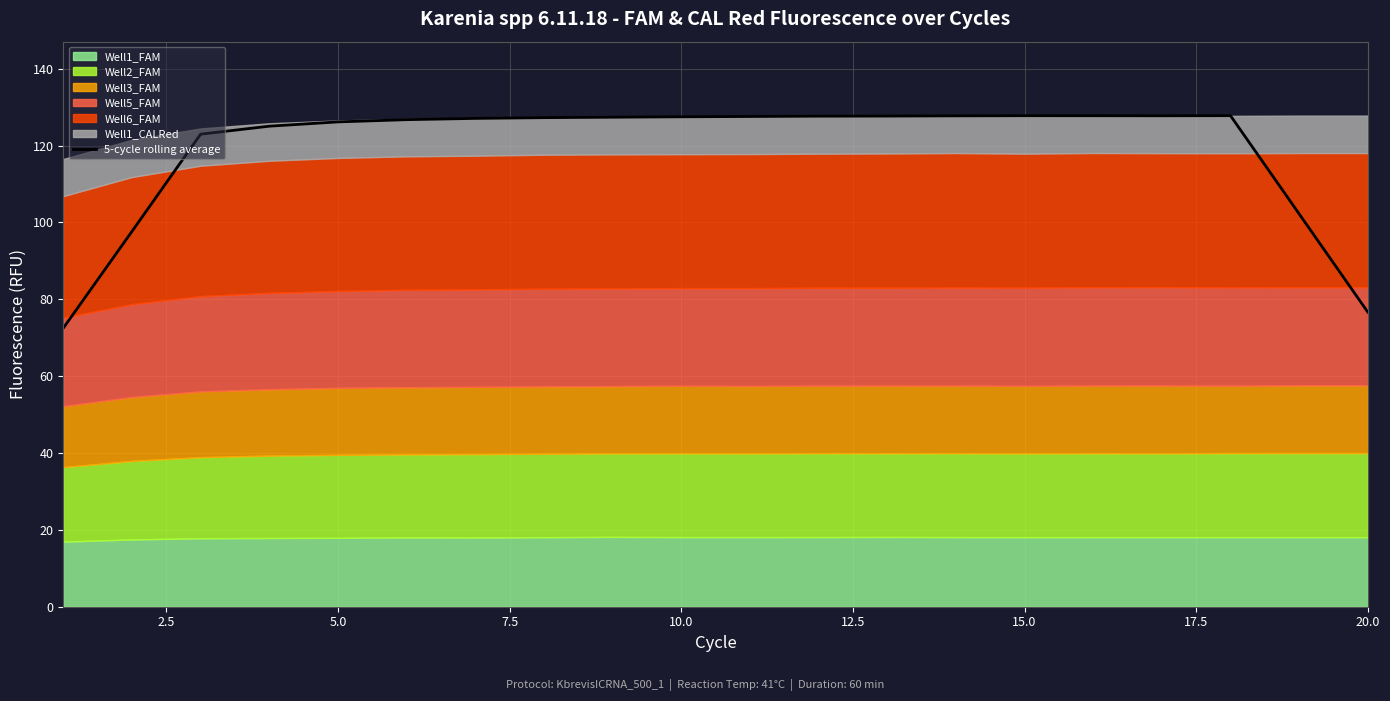

Reading right to left, list all the values displayed in this chart.

76.7	102.2	127.8	127.8	127.8	127.8	127.7	127.7	127.7	127.6	127.5	127.4	127.3	127.1	126.7	126.2	125.1	123.0	97.7	72.5